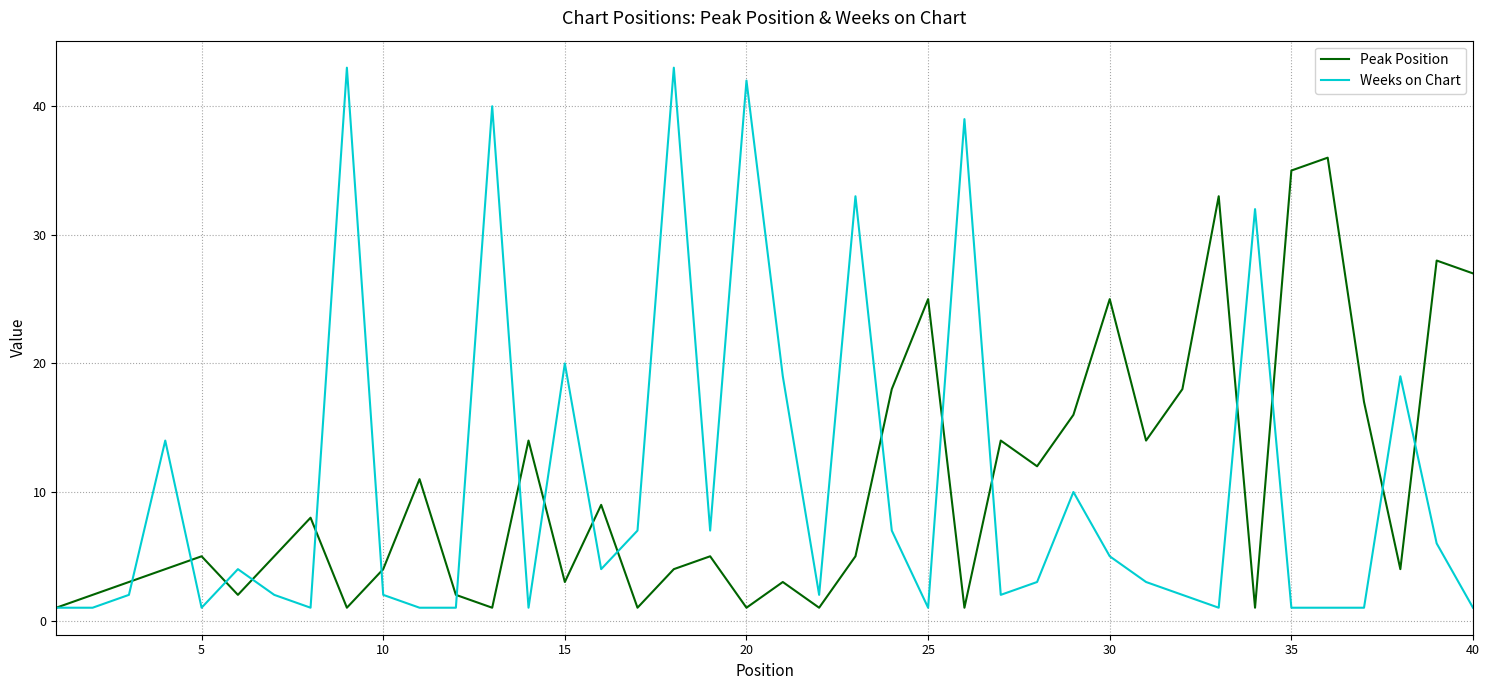

What is the greatest value displayed?

43